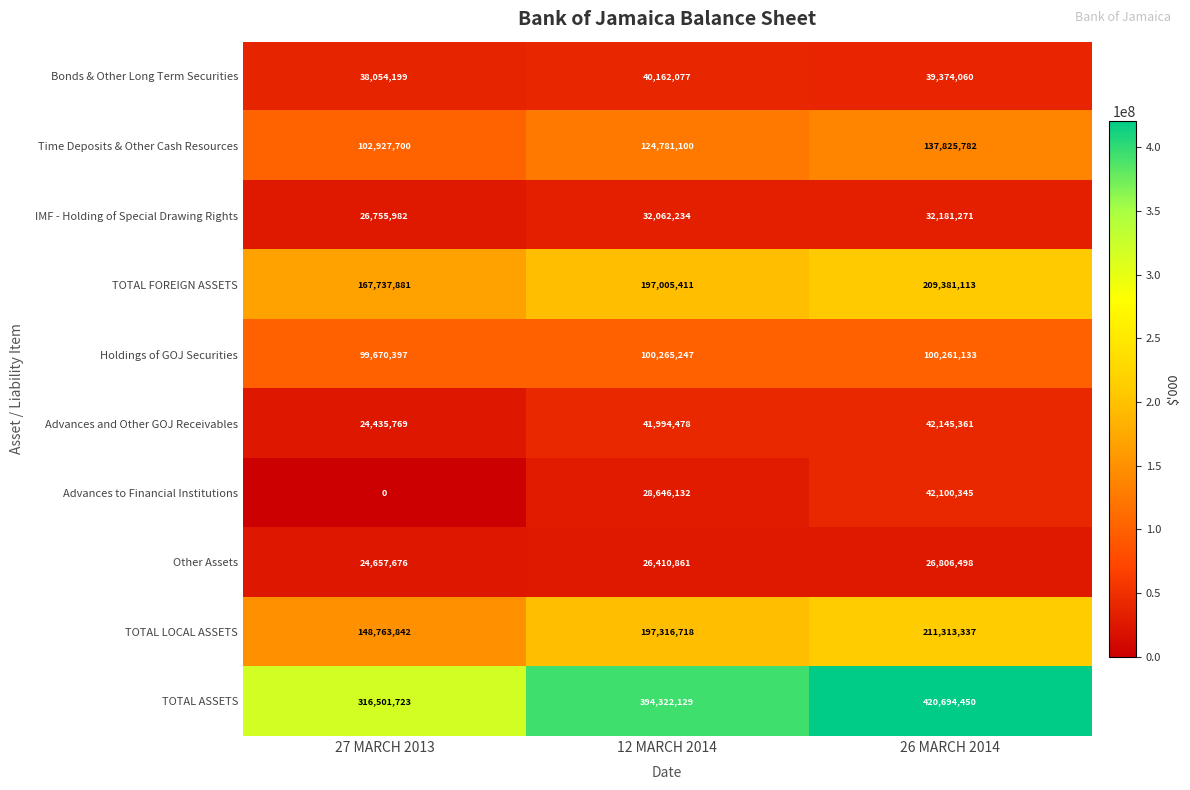

Read the Advances and Other GOJ Receivables value at 27 MARCH 2013, to the nearest 100.

24435800